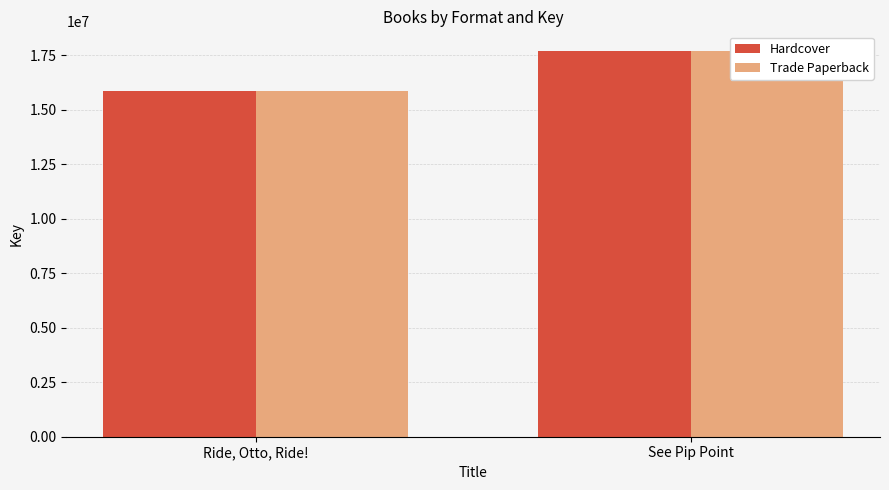

How many bars are there in total?

4